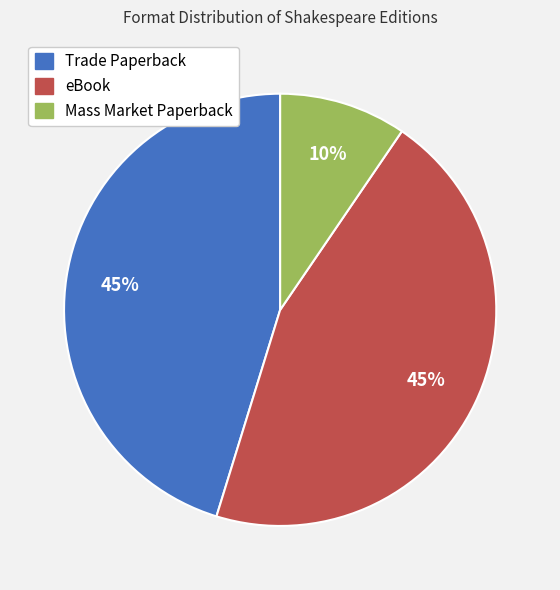

Does Mass Market Paperback represent more than half of the total?

No